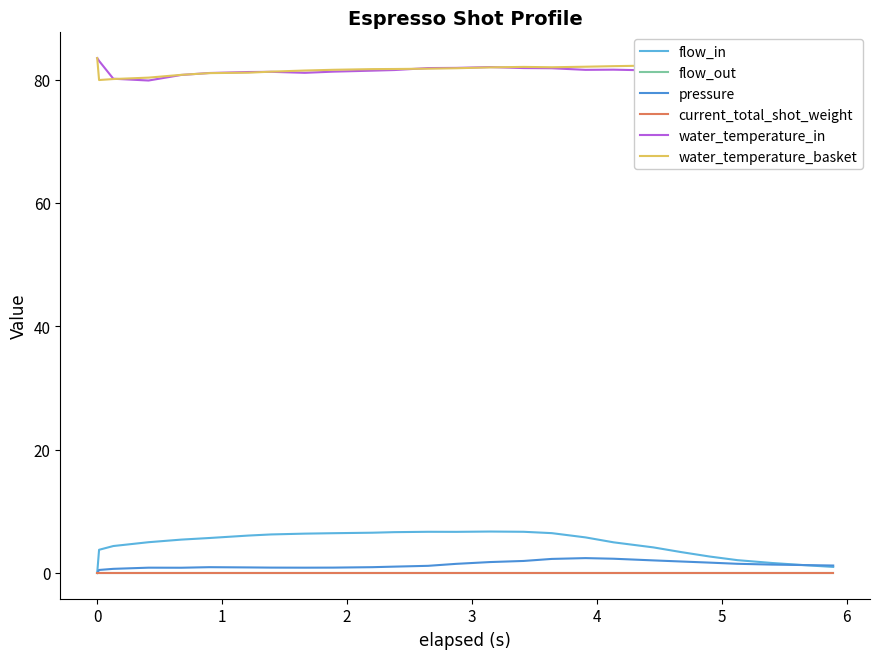

Does the chart have visible grid lines?

No